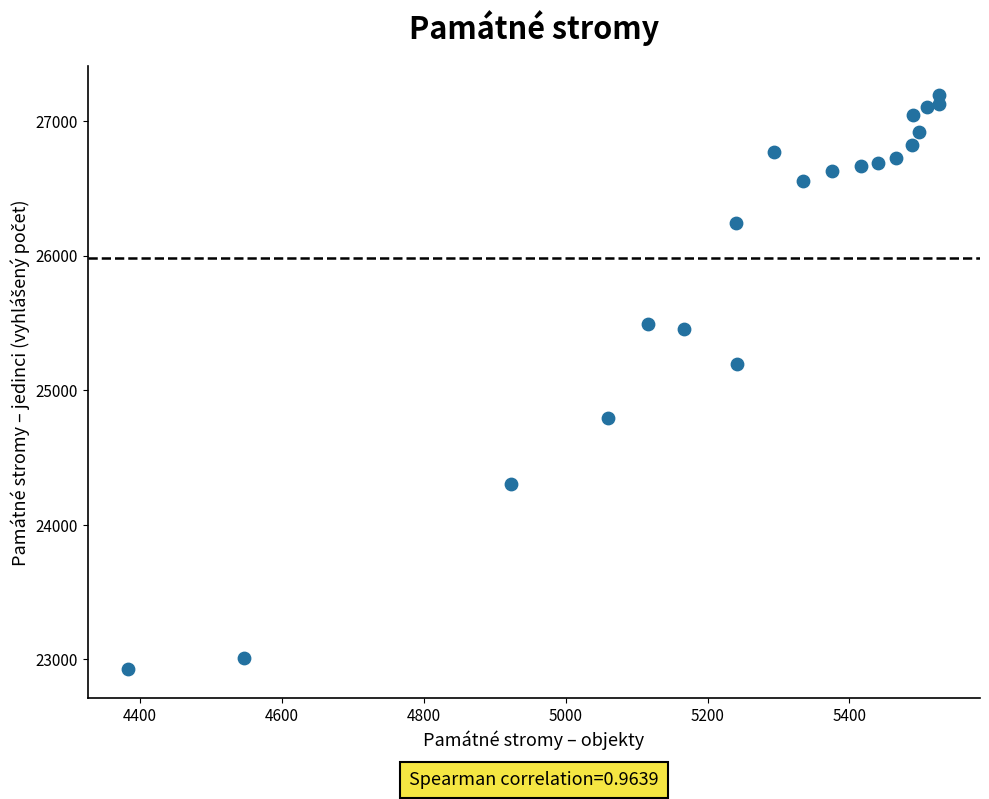

What Y value in the scatter plot is closest to 25059?

25194